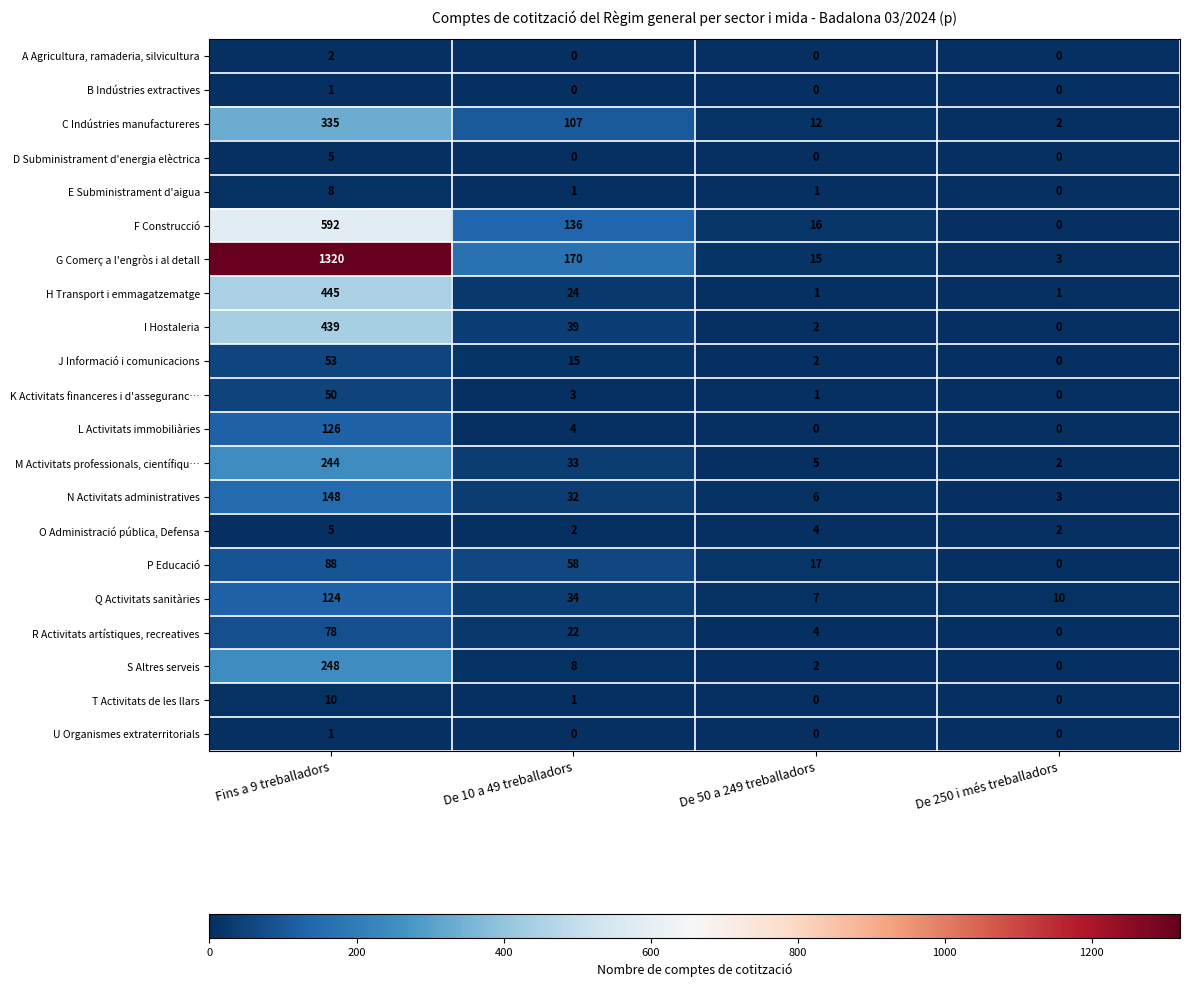

What is the sum of the O Administració pública, Defensa values at De 10 a 49 treballadors and De 250 i més treballadors?

4